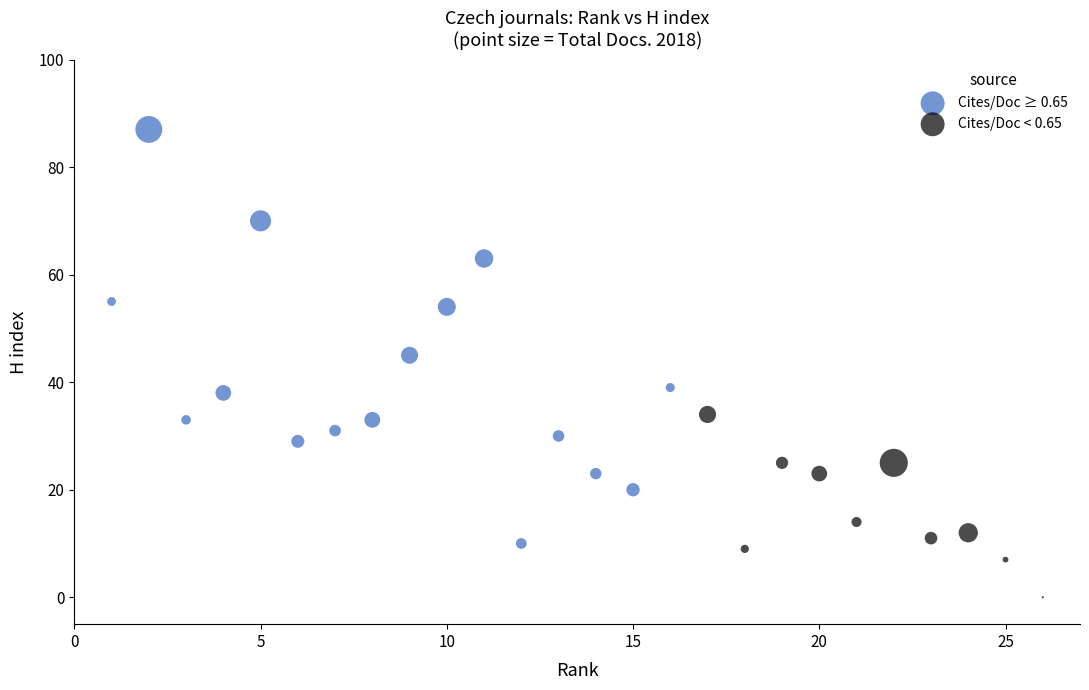

Which series reaches the minimum Y coordinate?

Cites/Doc < 0.65